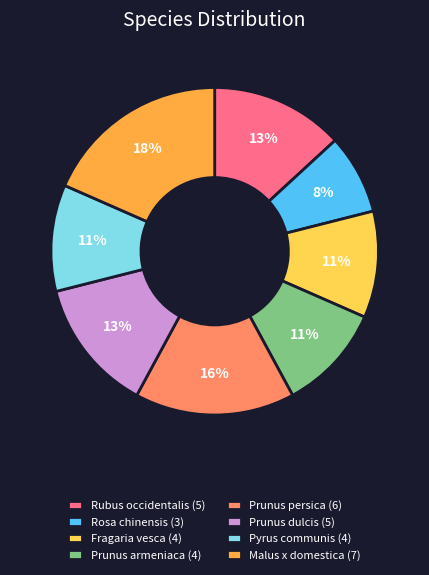

What percentage is the Malus x domestica slice, to the nearest percent?

18%